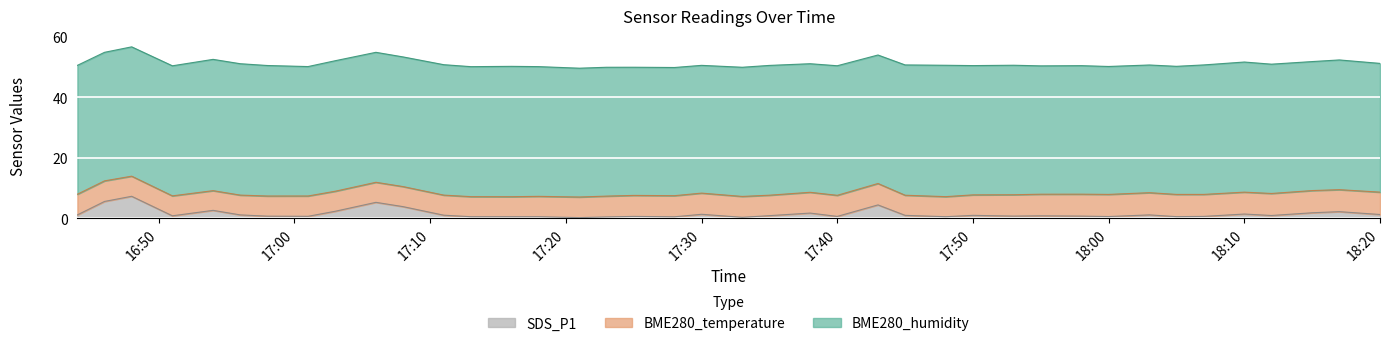

Reading right to left, transcribe all the data shown in this chart.

SDS_P1: 2023/12/23 18:20=1.2	2023/12/23 18:17=2.2	2023/12/23 18:15=1.8	2023/12/23 18:12=0.9	2023/12/23 18:10=1.4	2023/12/23 18:07=0.6	2023/12/23 18:05=0.5	2023/12/23 18:03=1.1	2023/12/23 18:00=0.6	2023/12/23 17:58=0.7	2023/12/23 17:55=0.8	2023/12/23 17:53=0.7	2023/12/23 17:50=0.9	2023/12/23 17:48=0.5	2023/12/23 17:45=0.9	2023/12/23 17:43=4.4	2023/12/23 17:40=0.6	2023/12/23 17:38=1.7	2023/12/23 17:35=0.8	2023/12/23 17:33=0.3	2023/12/23 17:30=1.3	2023/12/23 17:28=0.5	2023/12/23 17:25=0.6	2023/12/23 17:23=0.4	2023/12/23 17:21=0.2	2023/12/23 17:18=0.5	2023/12/23 17:16=0.5	2023/12/23 17:13=0.5	2023/12/23 17:11=1.0	2023/12/23 17:08=3.8	2023/12/23 17:06=5.2	2023/12/23 17:03=2.3	2023/12/23 17:01=0.6	2023/12/23 16:58=0.7	2023/12/23 16:56=1.1	2023/12/23 16:54=2.6	2023/12/23 16:51=0.8	2023/12/23 16:48=7.2	2023/12/23 16:46=5.5	2023/12/23 16:44=1.1
BME280_temperature: 2023/12/23 18:20=7.4	2023/12/23 18:17=7.3	2023/12/23 18:15=7.3	2023/12/23 18:12=7.3	2023/12/23 18:10=7.2	2023/12/23 18:07=7.3	2023/12/23 18:05=7.3	2023/12/23 18:03=7.3	2023/12/23 18:00=7.3	2023/12/23 17:58=7.2	2023/12/23 17:55=7.1	2023/12/23 17:53=7.1	2023/12/23 17:50=6.8	2023/12/23 17:48=6.6	2023/12/23 17:45=6.7	2023/12/23 17:43=7.1	2023/12/23 17:40=7.0	2023/12/23 17:38=6.9	2023/12/23 17:35=6.8	2023/12/23 17:33=6.9	2023/12/23 17:30=7.0	2023/12/23 17:28=7.0	2023/12/23 17:25=6.9	2023/12/23 17:23=6.9	2023/12/23 17:21=6.8	2023/12/23 17:18=6.7	2023/12/23 17:16=6.6	2023/12/23 17:13=6.6	2023/12/23 17:11=6.6	2023/12/23 17:08=6.6	2023/12/23 17:06=6.6	2023/12/23 17:03=6.6	2023/12/23 17:01=6.7	2023/12/23 16:58=6.7	2023/12/23 16:56=6.5	2023/12/23 16:54=6.5	2023/12/23 16:51=6.6	2023/12/23 16:48=6.7	2023/12/23 16:46=6.8	2023/12/23 16:44=6.8
BME280_humidity: 2023/12/23 18:20=42.6	2023/12/23 18:17=42.9	2023/12/23 18:15=42.6	2023/12/23 18:12=42.8	2023/12/23 18:10=43.0	2023/12/23 18:07=42.8	2023/12/23 18:05=42.4	2023/12/23 18:03=42.2	2023/12/23 18:00=42.3	2023/12/23 17:58=42.5	2023/12/23 17:55=42.4	2023/12/23 17:53=42.8	2023/12/23 17:50=42.7	2023/12/23 17:48=43.4	2023/12/23 17:45=43.1	2023/12/23 17:43=42.5	2023/12/23 17:40=42.8	2023/12/23 17:38=42.5	2023/12/23 17:35=42.9	2023/12/23 17:33=42.7	2023/12/23 17:30=42.2	2023/12/23 17:28=42.4	2023/12/23 17:25=42.4	2023/12/23 17:23=42.6	2023/12/23 17:21=42.6	2023/12/23 17:18=42.9	2023/12/23 17:16=43.1	2023/12/23 17:13=43.0	2023/12/23 17:11=43.1	2023/12/23 17:08=42.9	2023/12/23 17:06=43.0	2023/12/23 17:03=43.1	2023/12/23 17:01=42.8	2023/12/23 16:58=43.1	2023/12/23 16:56=43.4	2023/12/23 16:54=43.4	2023/12/23 16:51=43.0	2023/12/23 16:48=42.8	2023/12/23 16:46=42.5	2023/12/23 16:44=42.6